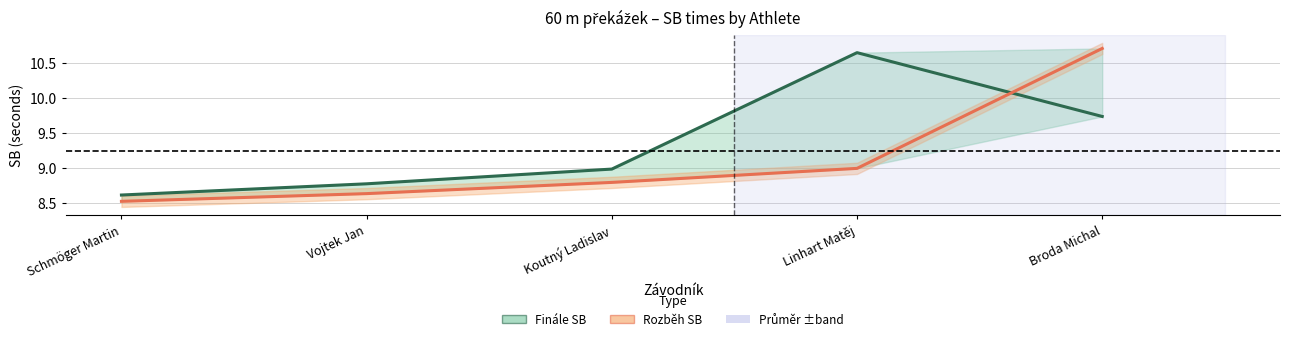

What is the difference between the maximum and minimum values in the Finále SB series?

2.0